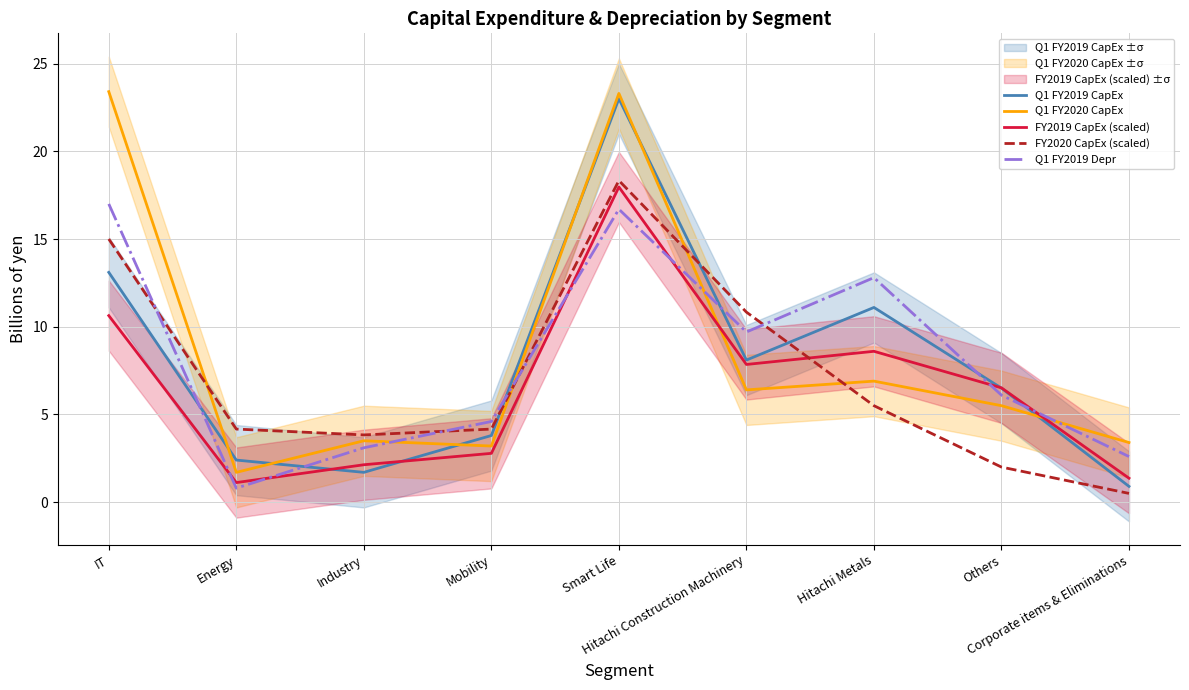

What is the value of the Q1 FY2019 Depr point at the 5th from the left?

16.7